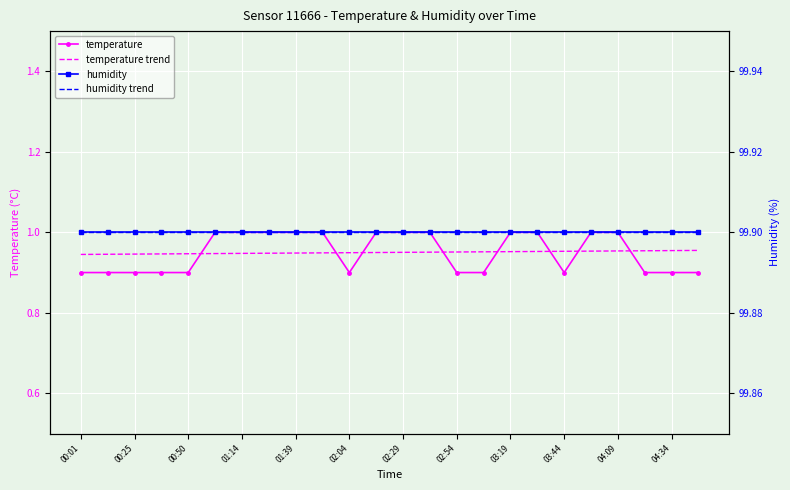

What is the value of the temperature trend point at the 13th from the left?

1.0